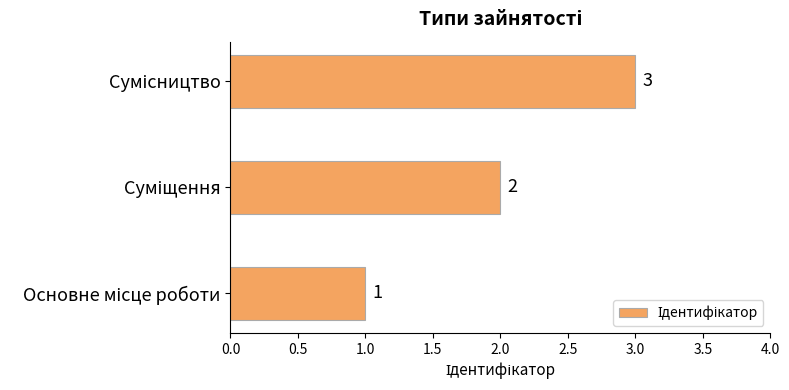

What is the sum of all values?

6